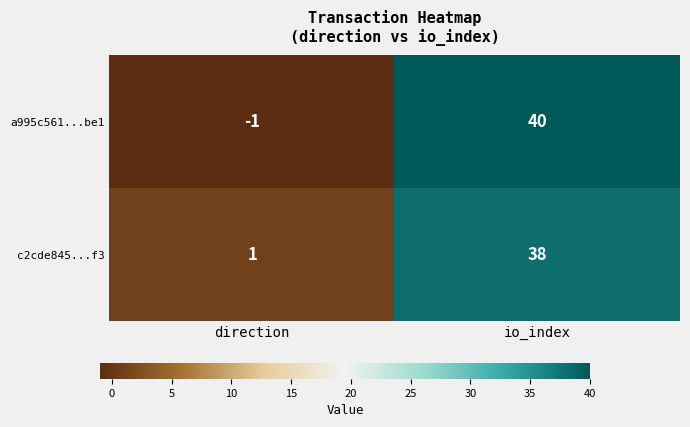

True or false: a995c561...be1 has a value of -1 at direction.

True